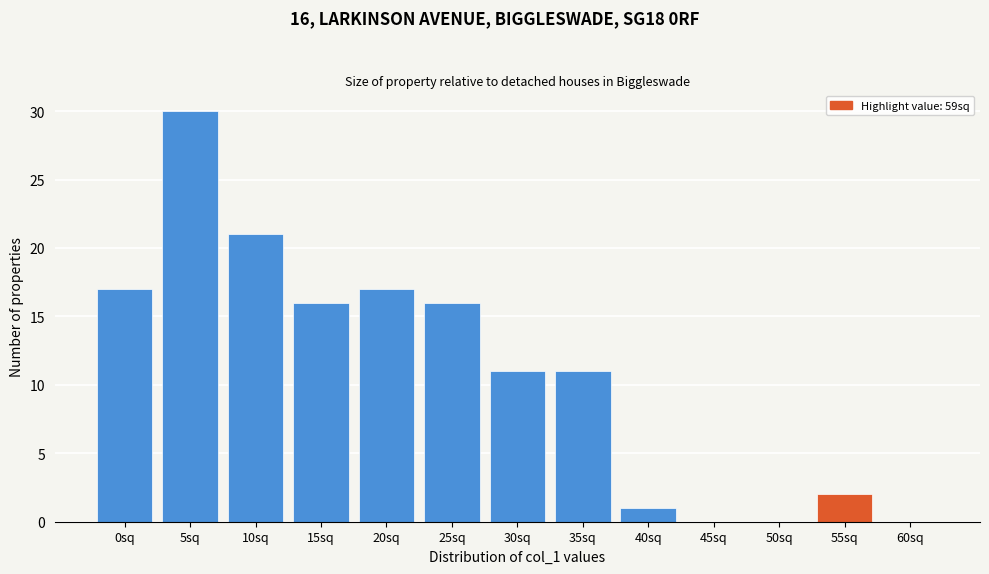

Reading left to right, what are all the values shown in this chart?

0sq=17	5sq=30	10sq=21	15sq=16	20sq=17	25sq=16	30sq=11	35sq=11	40sq=1	45sq=0	50sq=0	55sq=2	60sq=0